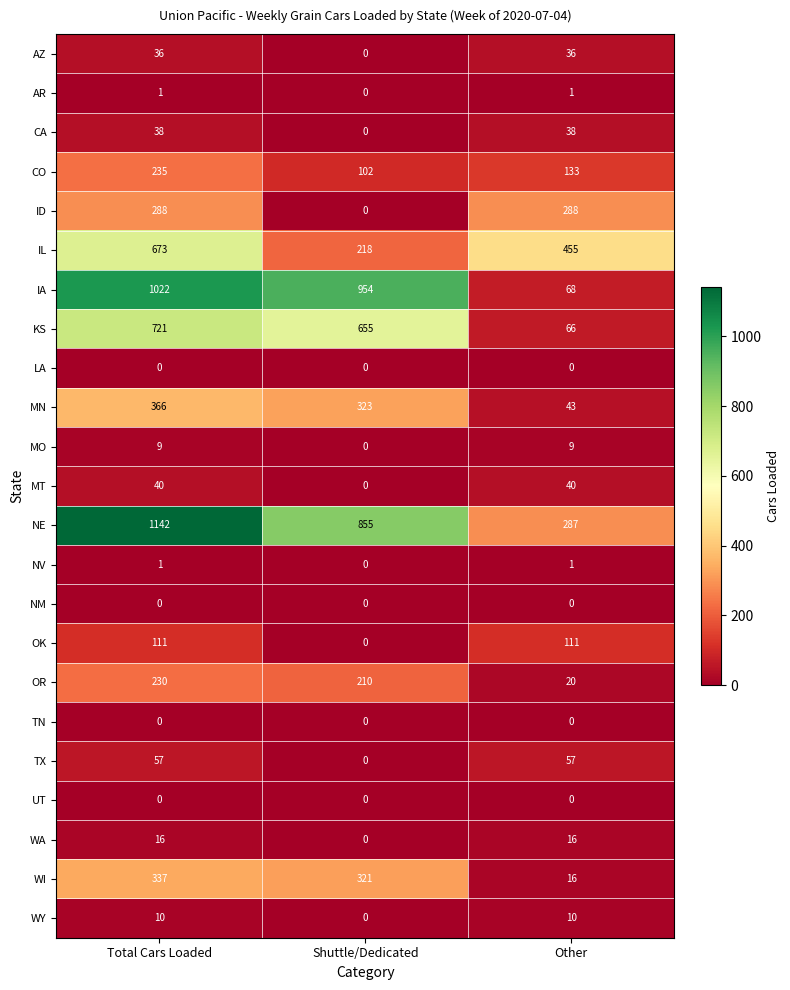

The CA series shows 52 at Total Cars Loaded. True or false?

False